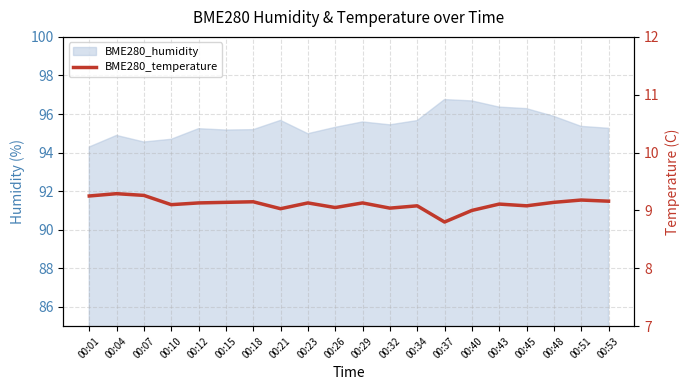

Where is the data nearest to the value 9?

00:40